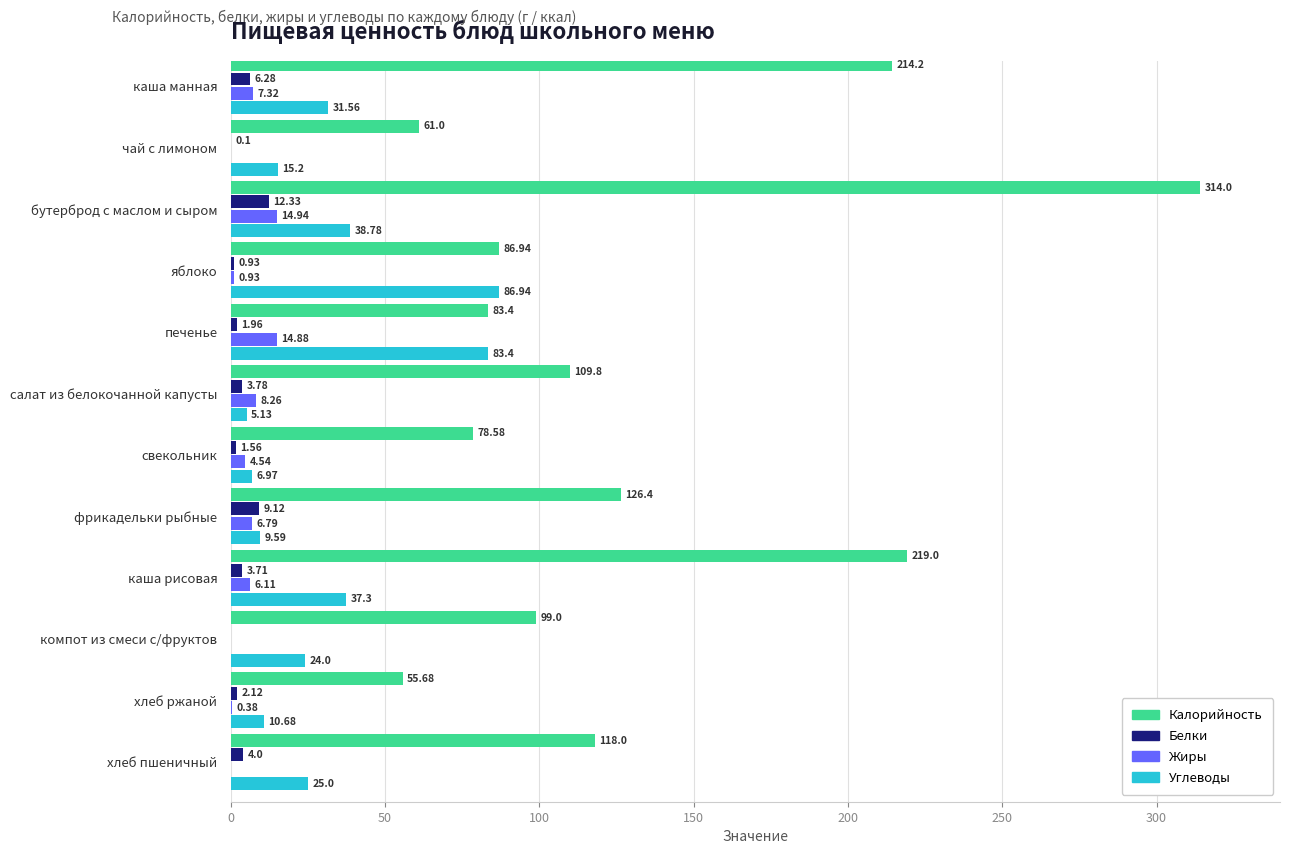

Is the value of Белки at каша рисовая greater than the value of Жиры at фрикадельки рыбные?

No